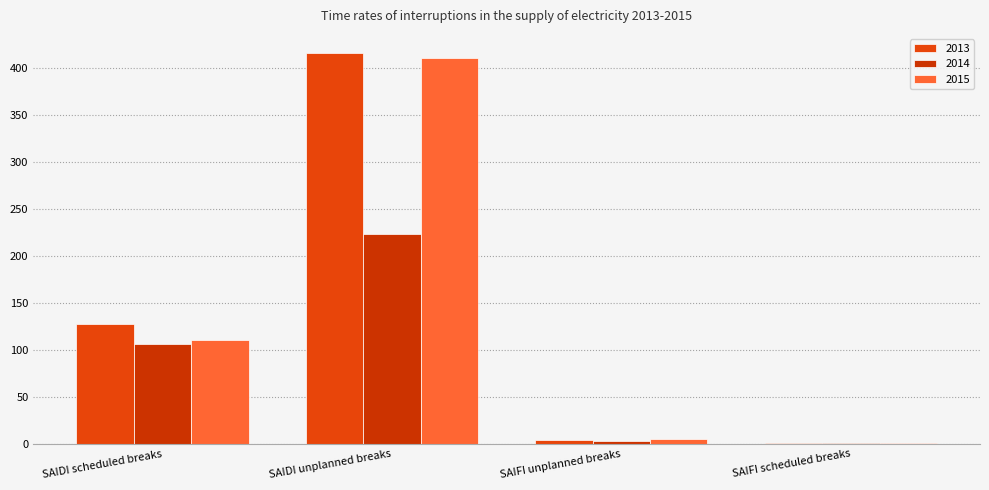

Which category has the highest value in the 2015 series?

SAIDI unplanned breaks